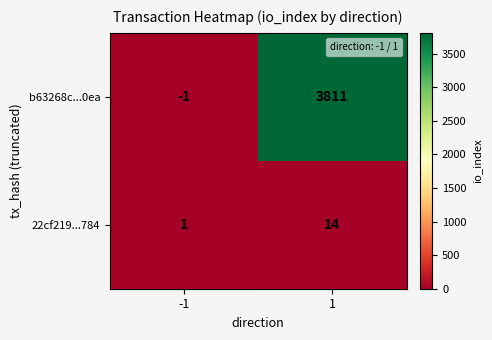

What is the greatest value displayed?

3811